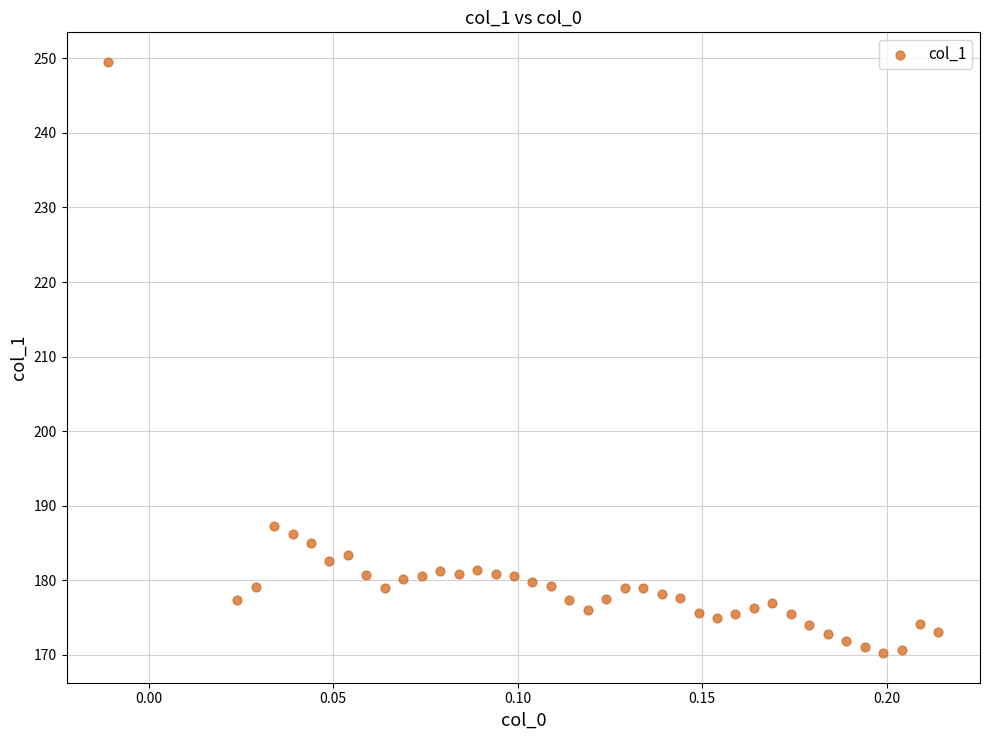

What is the range of Y values (max minus min)?

79.3